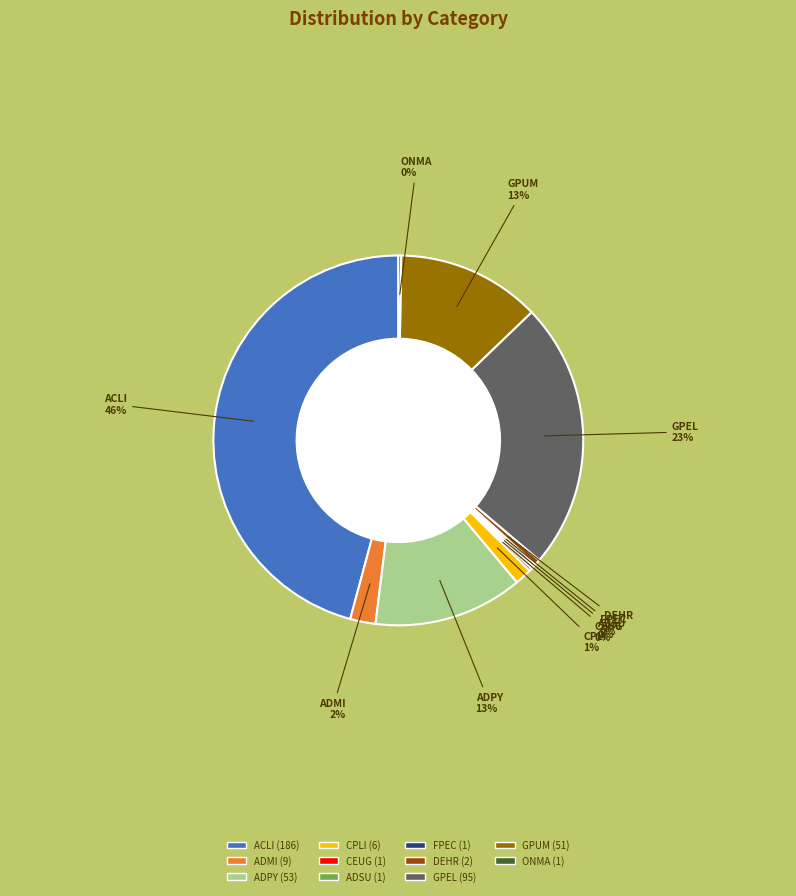

Which category has the biggest portion of the pie?

ACLI